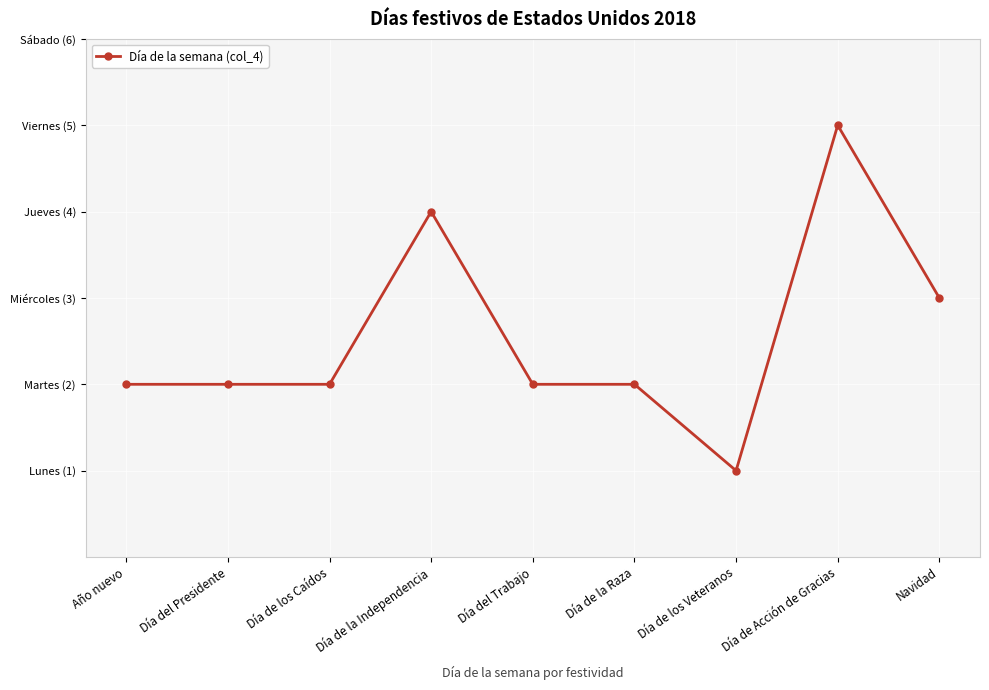

Between Día de los Caídos and Día de Acción de Gracias, which is larger?

Día de Acción de Gracias